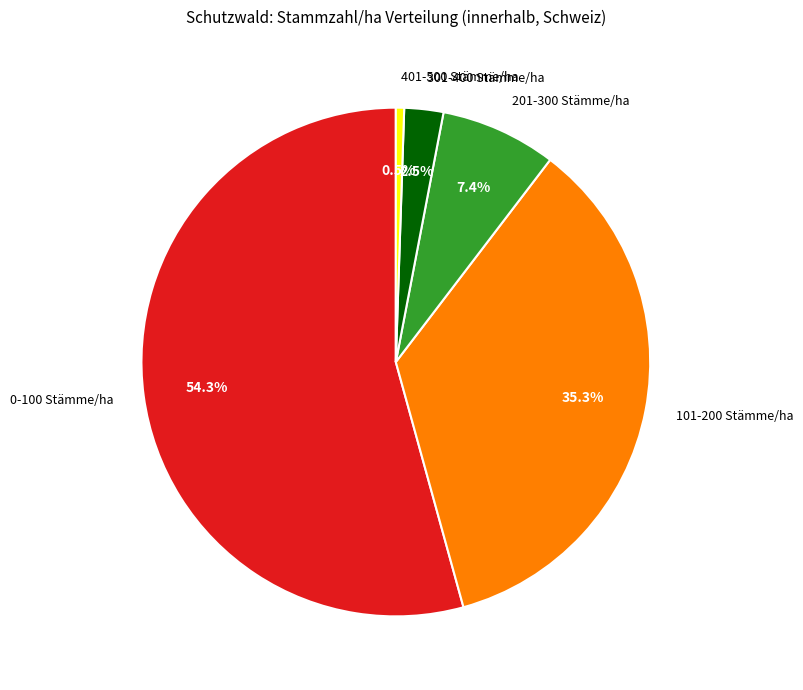

To the nearest percent, what is the average slice percentage?

20%